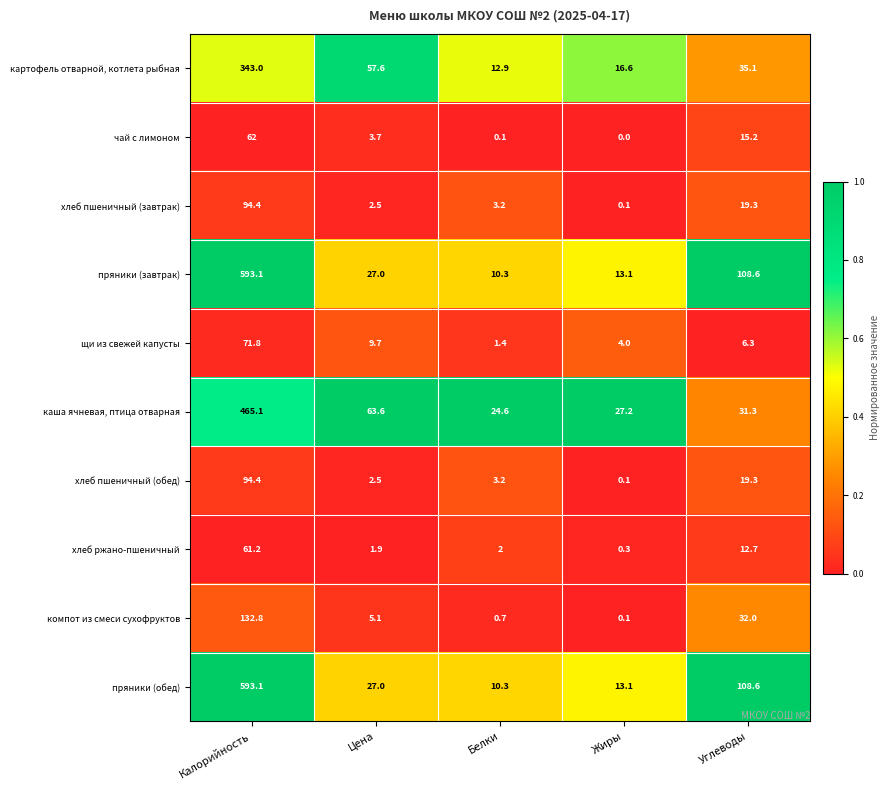

What is the spread (max minus min) of values at Углеводы?

102.3